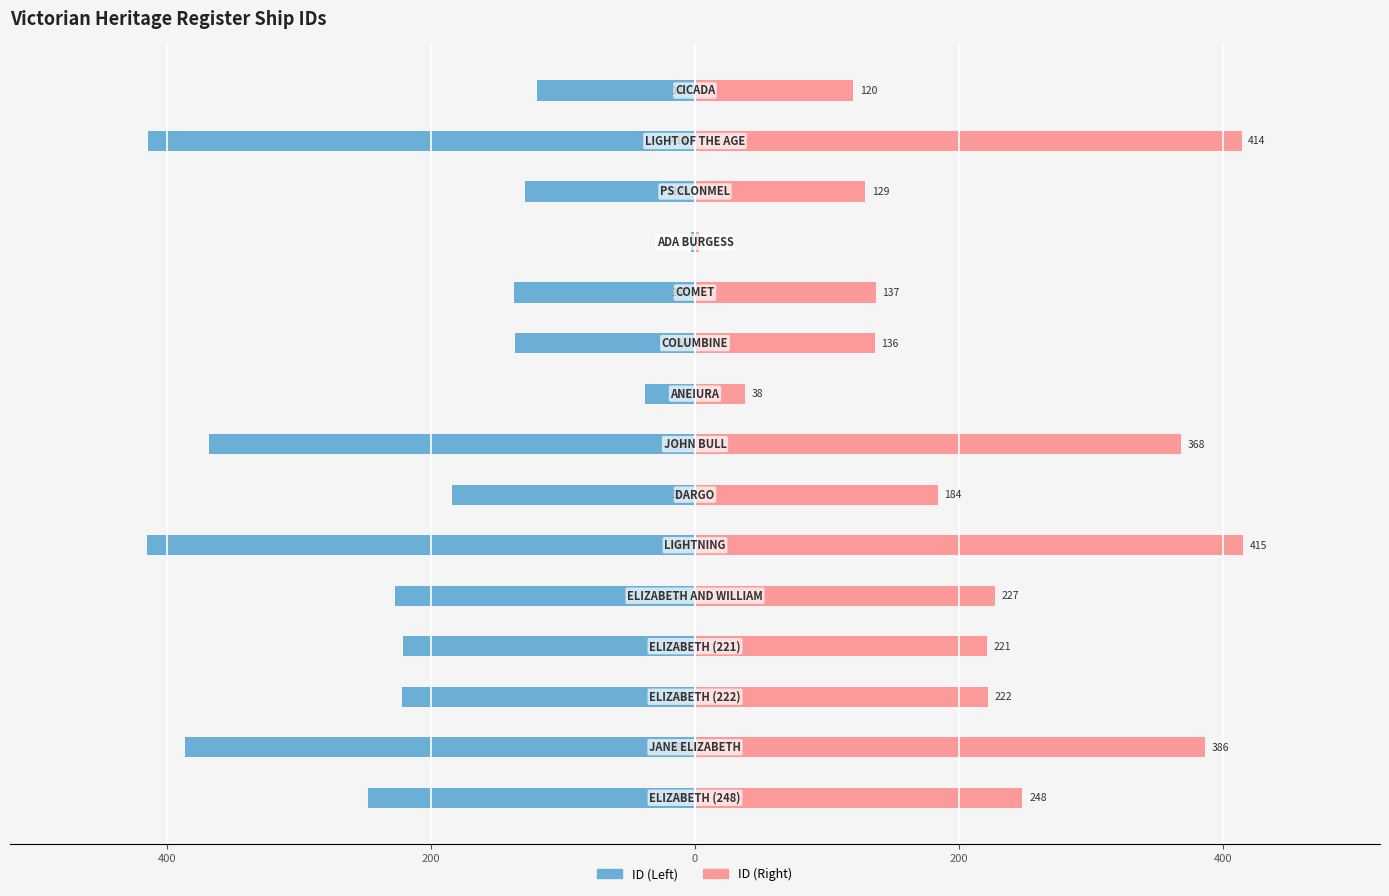

How many groups of bars are there?

15